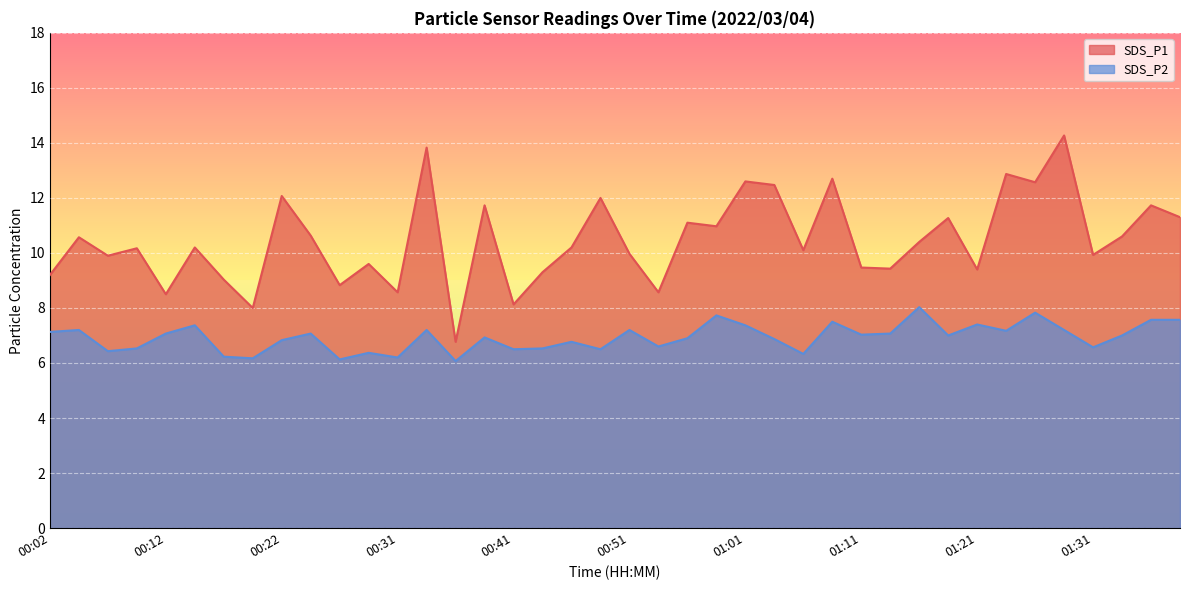

What are all the series names shown in the legend?

SDS_P1, SDS_P2